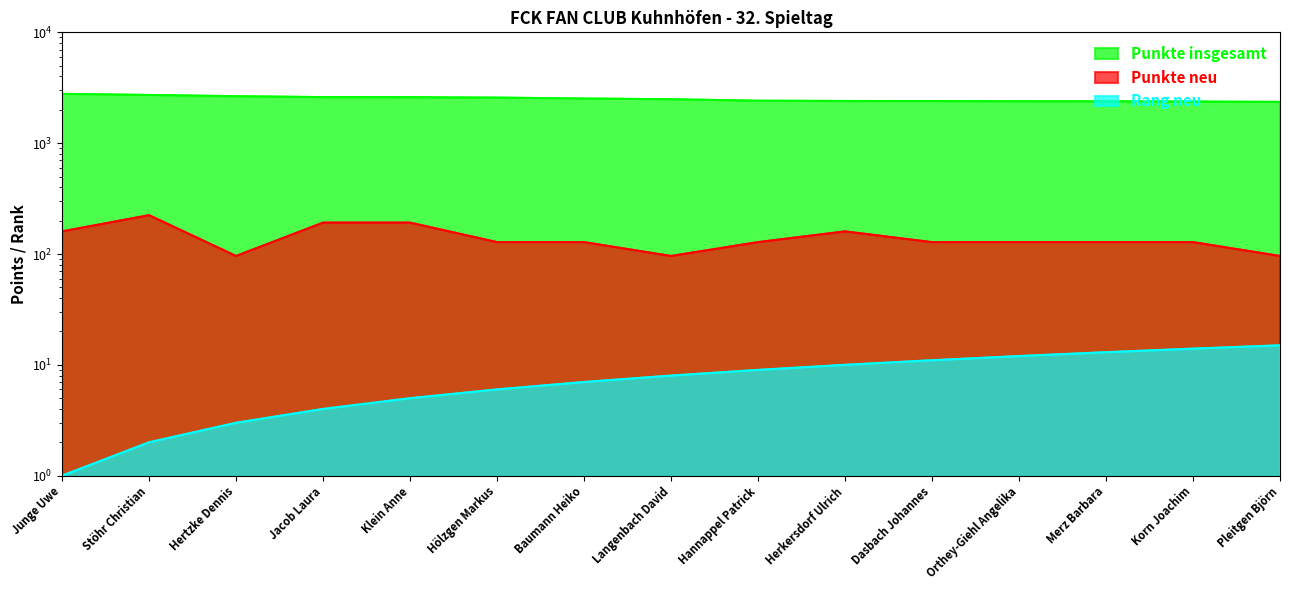

True or false: Punkte neu and Punkte insgesamt cross at least once.

False